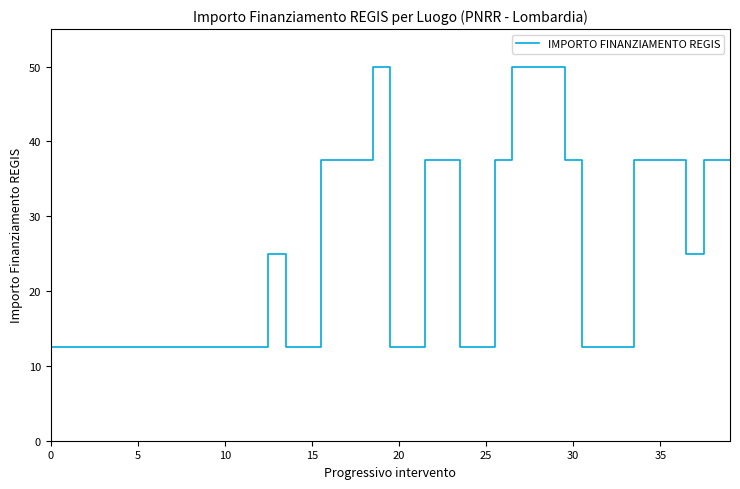

What is the smallest value displayed?

12.5